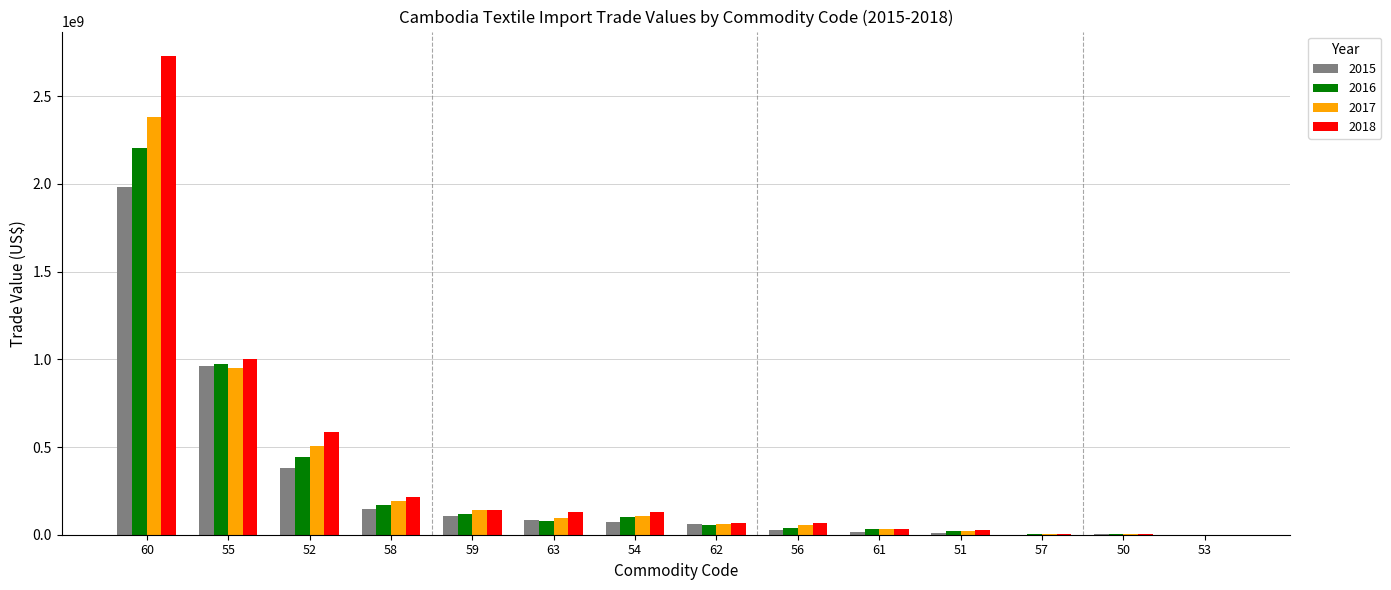

What is the greatest value displayed?

2732520901